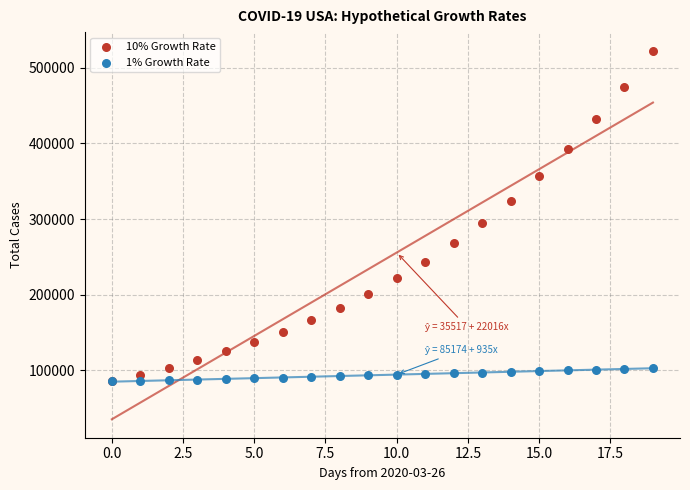

Across all series, what Y value is closest to 303973?

294944.8